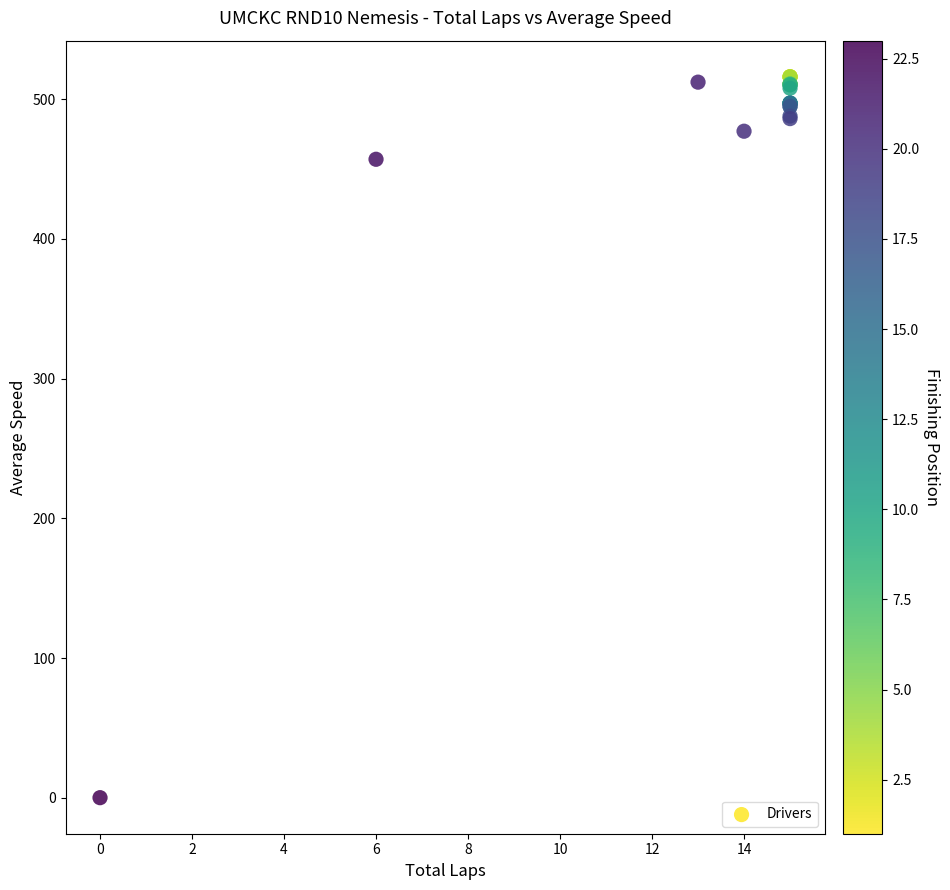

What Y value in the scatter plot is closest to 258?

457.1